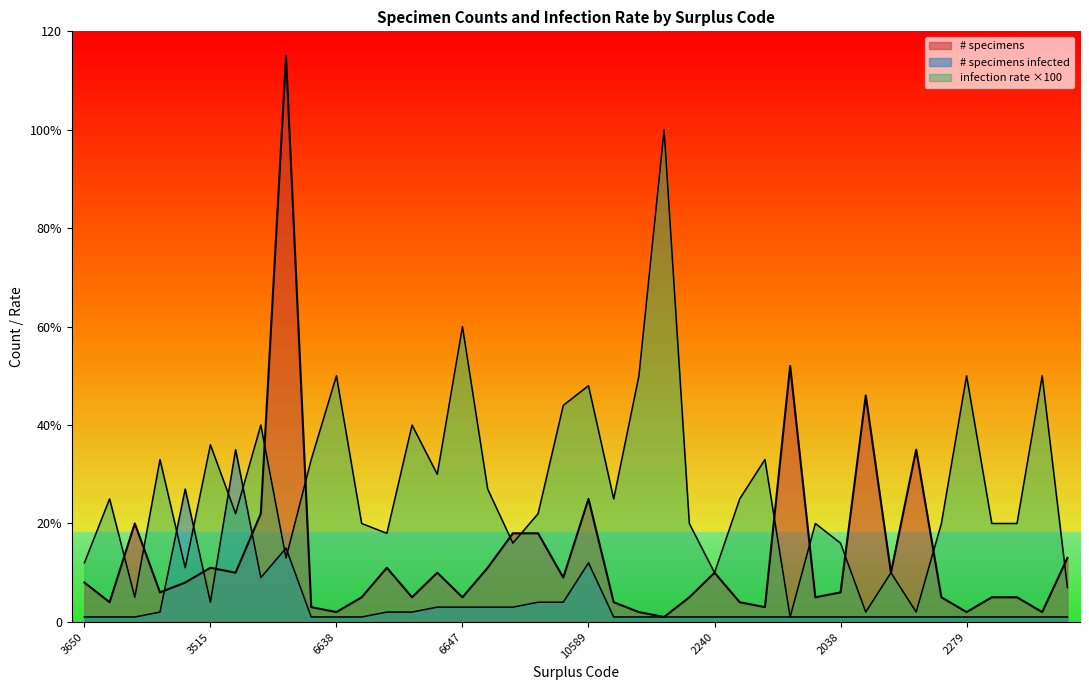

What is the greatest value displayed?

115